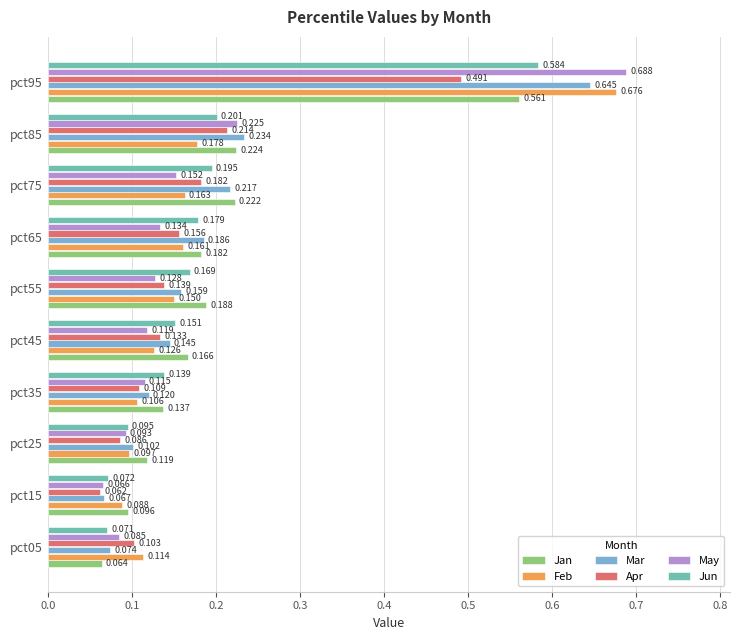

Which series has the largest total across all categories?

Jan